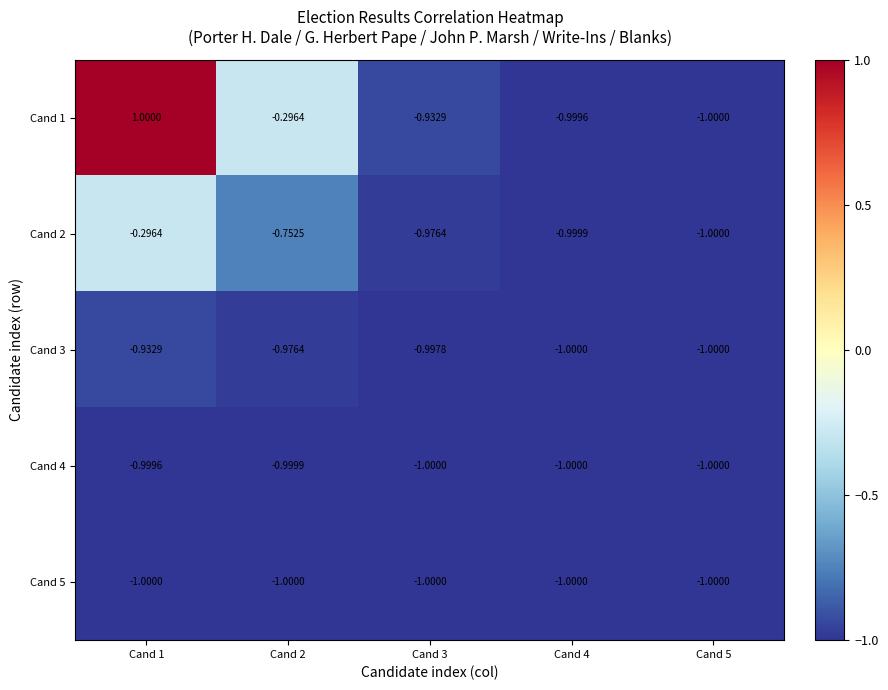

Is the value of Cand 2 at Cand 1 greater than the value of Cand 5 at Cand 1?

Yes